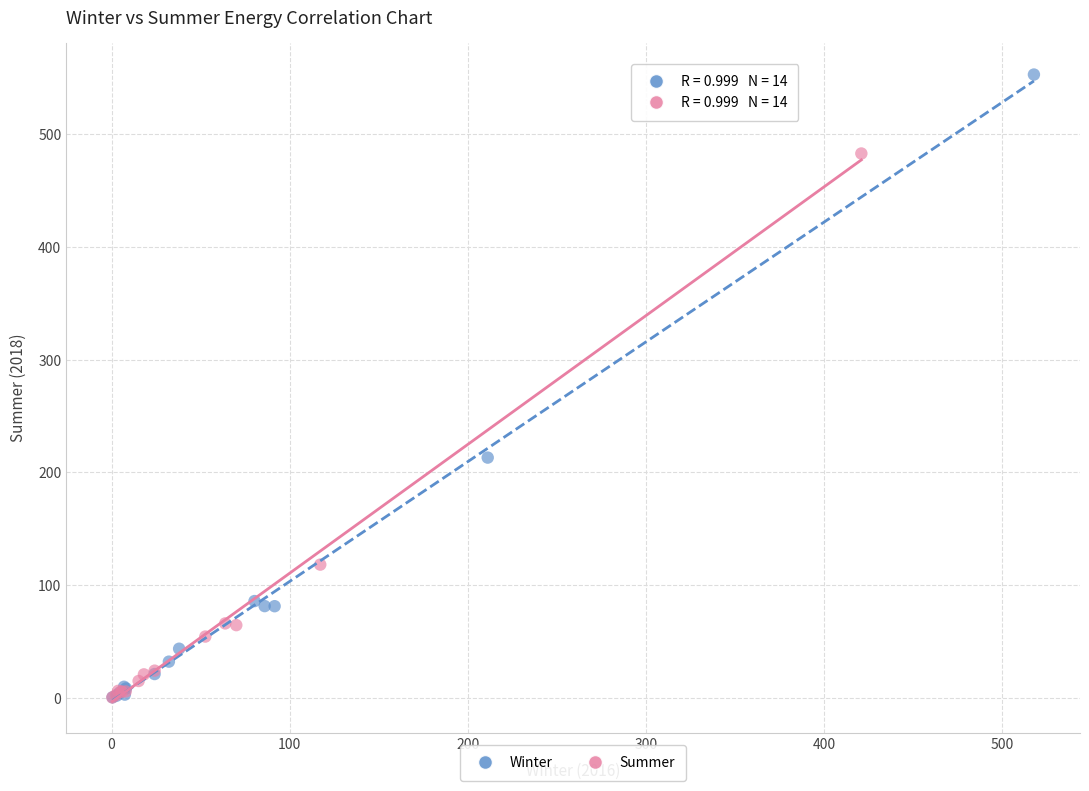

Which series reaches the maximum Y coordinate?

Winter